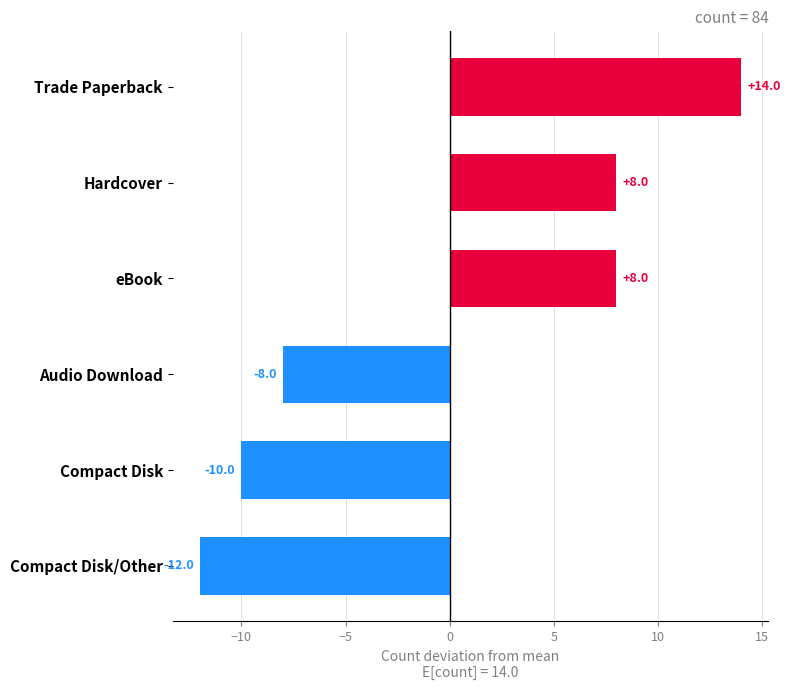

How many distinct data groups are displayed?

1